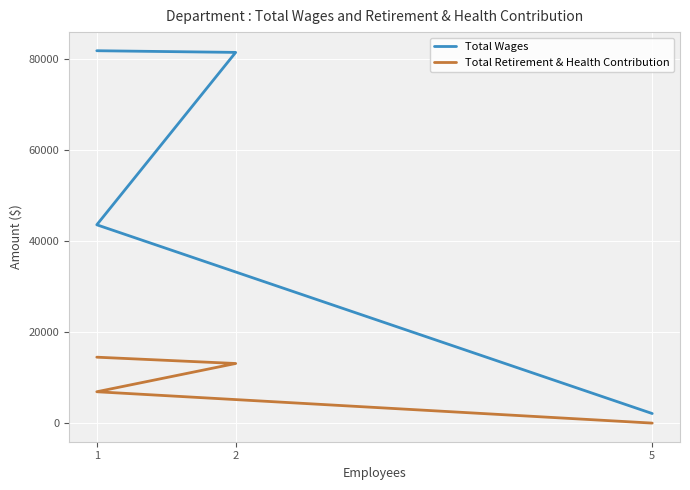

Which category has the highest value across all series?

1